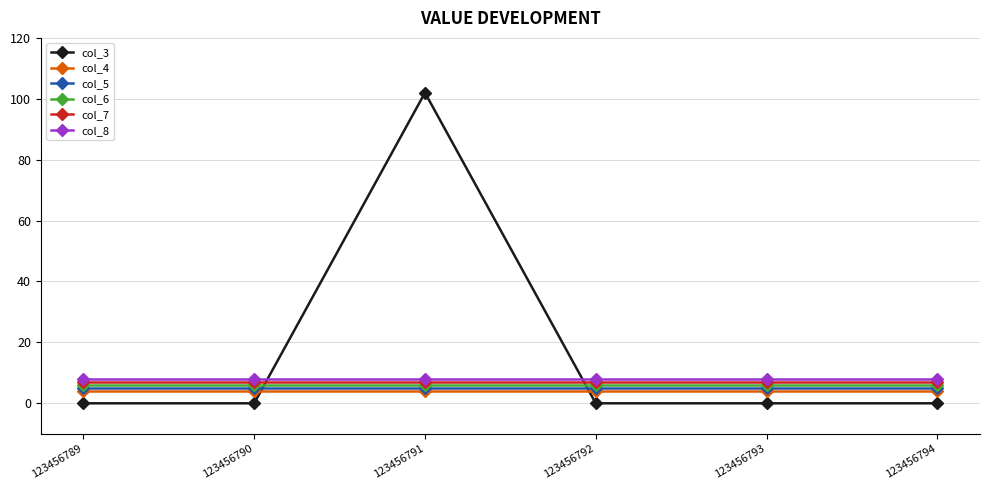

Is this an area chart (filled region under the line)?

No